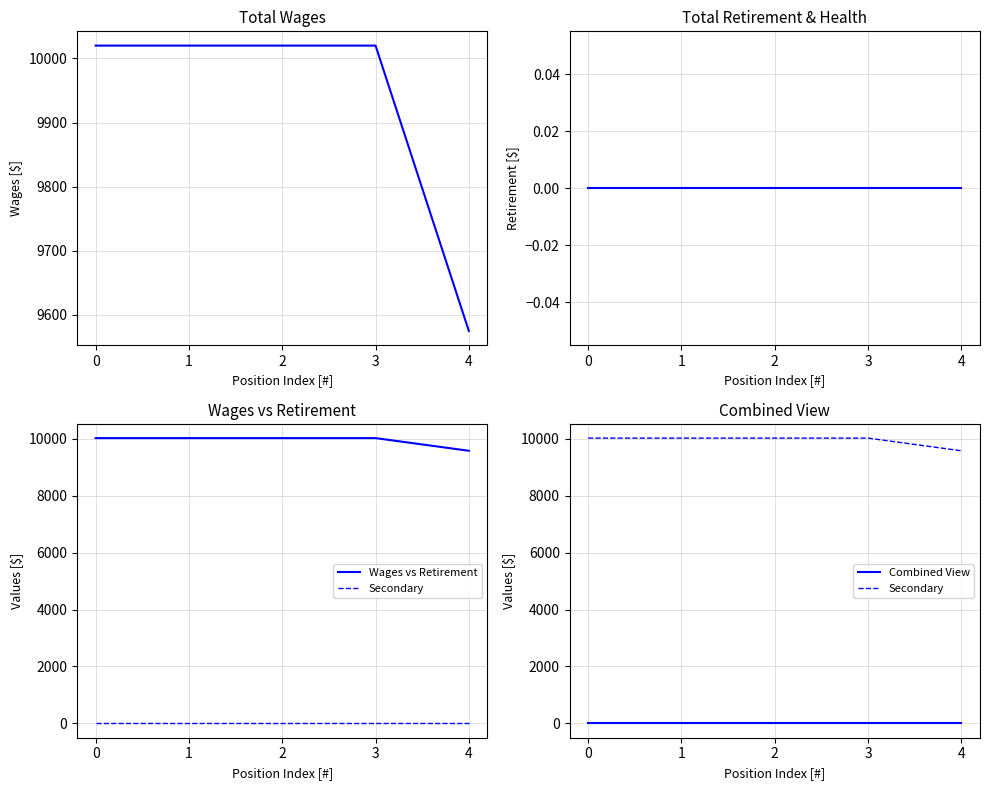

What is the maximum value shown in the chart?

10020